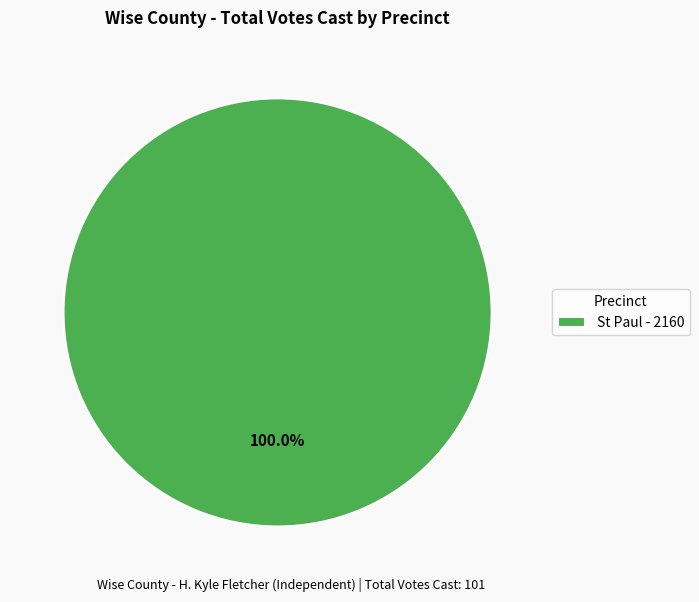

What is the majority slice?

St Paul - 2160